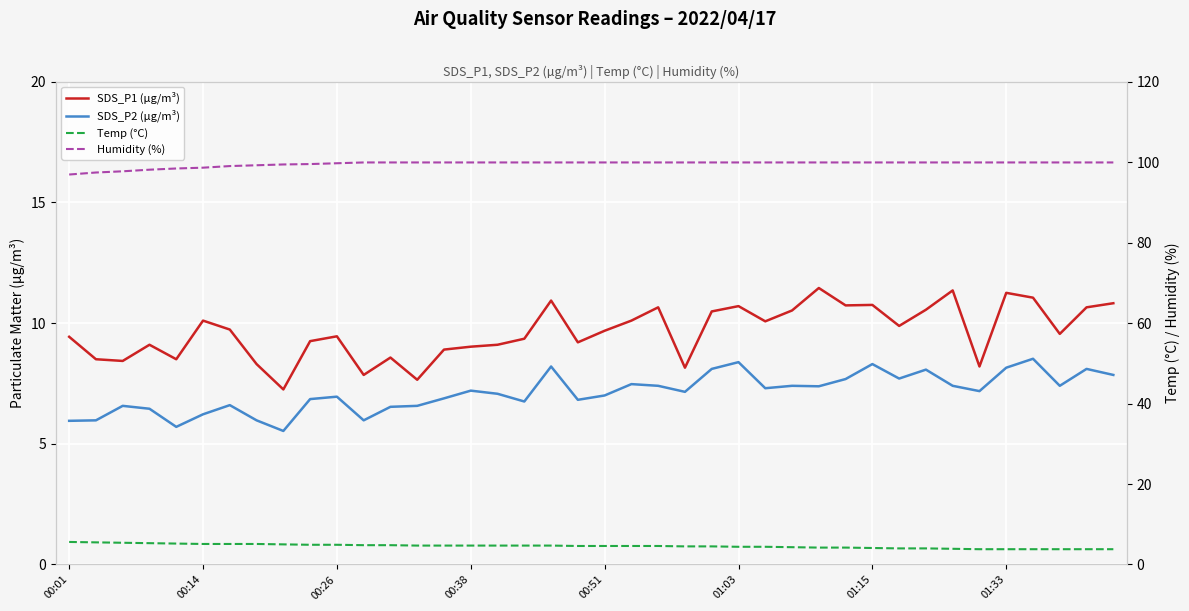

How many lines are shown in the chart?

4